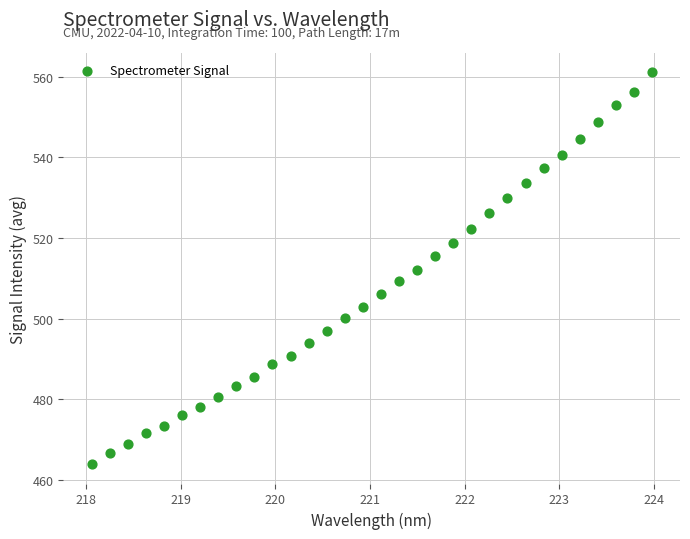

What is the range of X values (max minus min)?

5.9